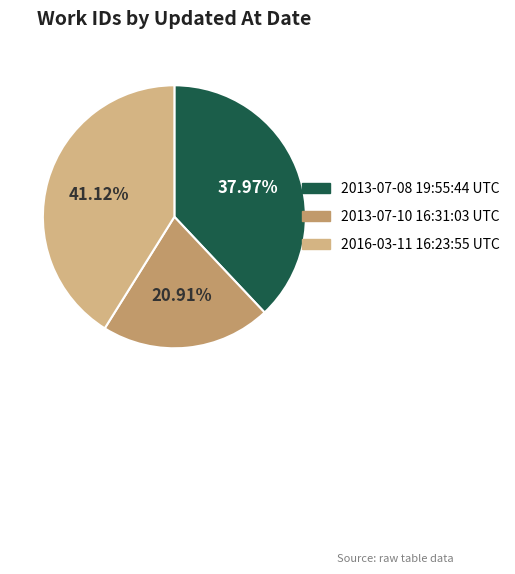

Count the number of slices in the pie.

3